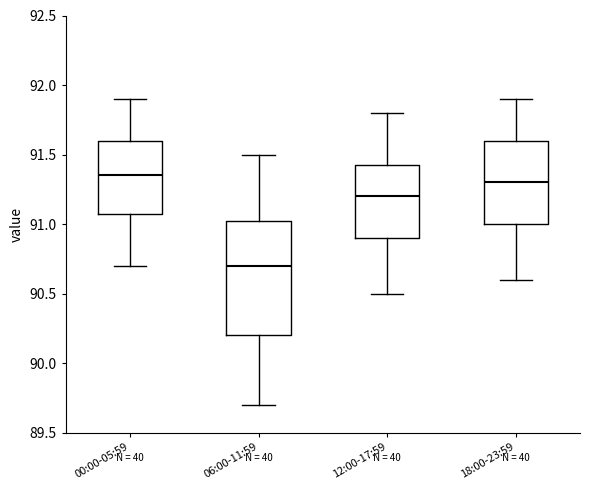

Where is the upper edge of the box for 12:00-17:59 on the y-axis? The values are not printed on the chart, so give them approximately, as read against the axis.

91.45